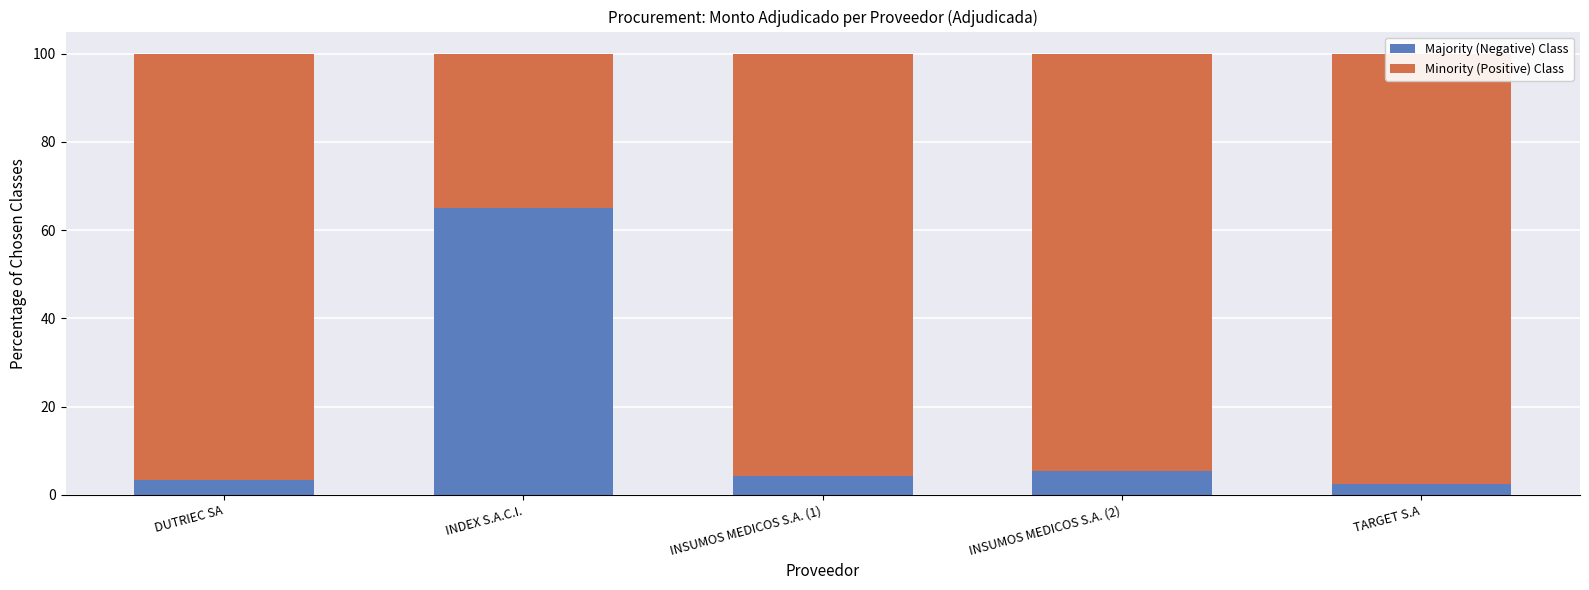

At how many categories does at least one series exceed 54?

5